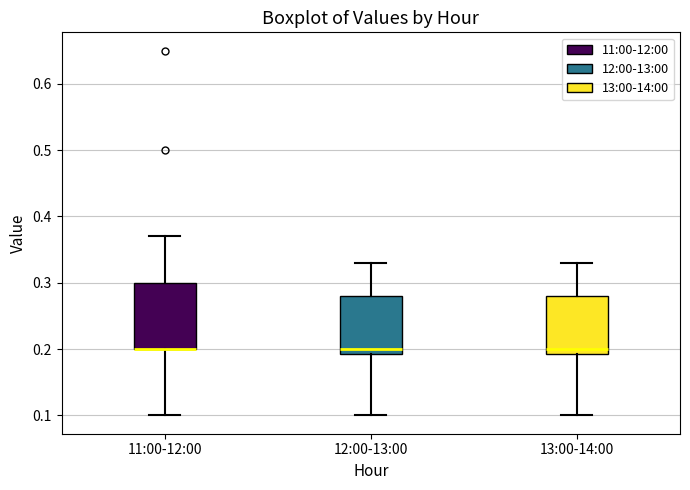

Comparing the boxes themselves (not the whiskers), which one is the tallest?

11:00-12:00